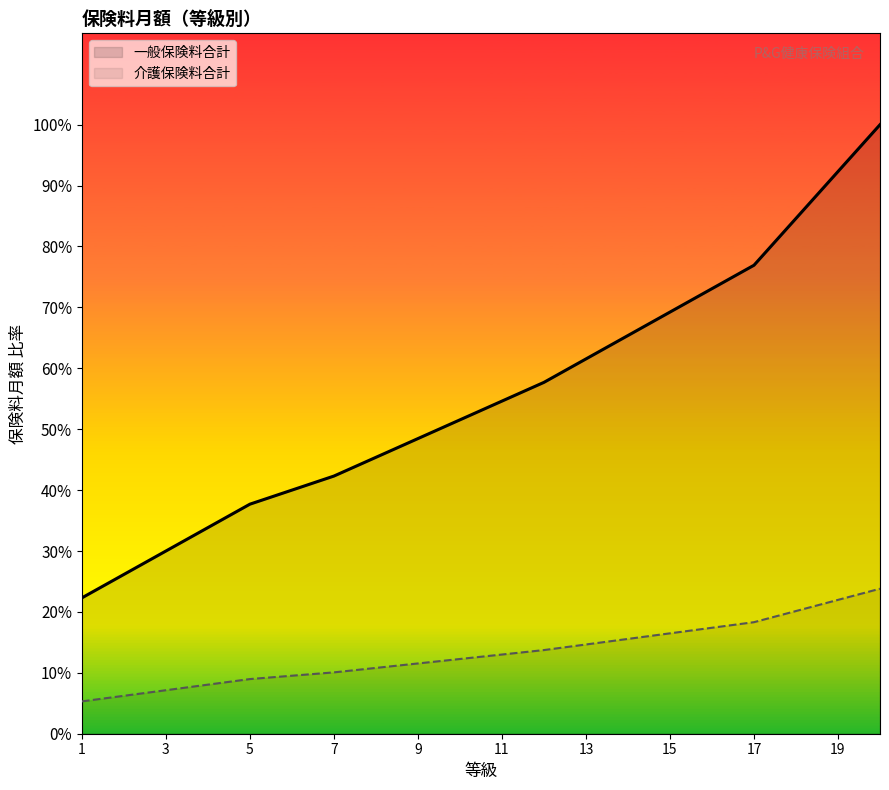

Rank the series at 12 from lowest to highest value.

介護保険料合計, 一般保険料合計